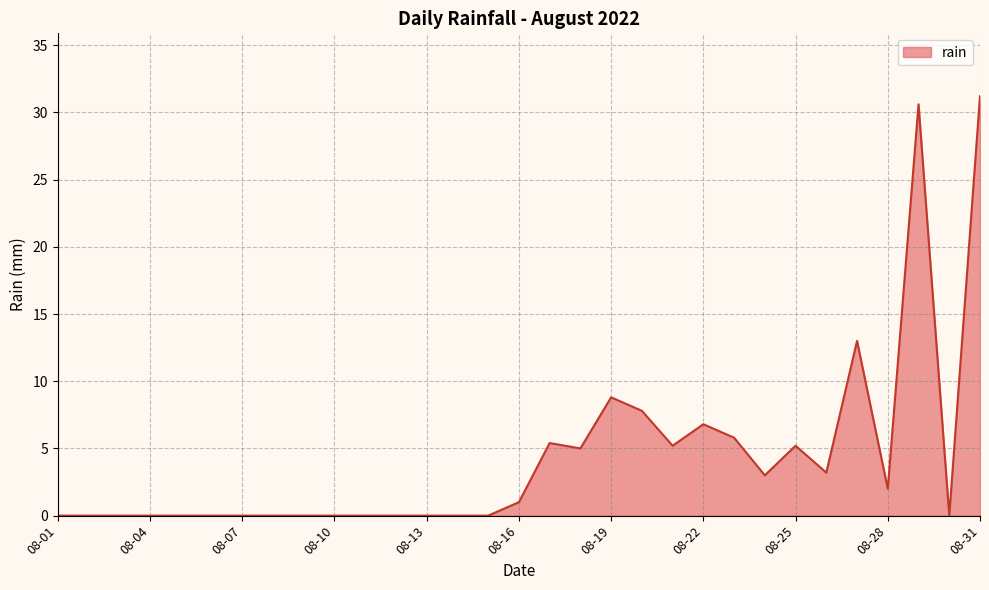

What is the greatest value displayed?

31.2